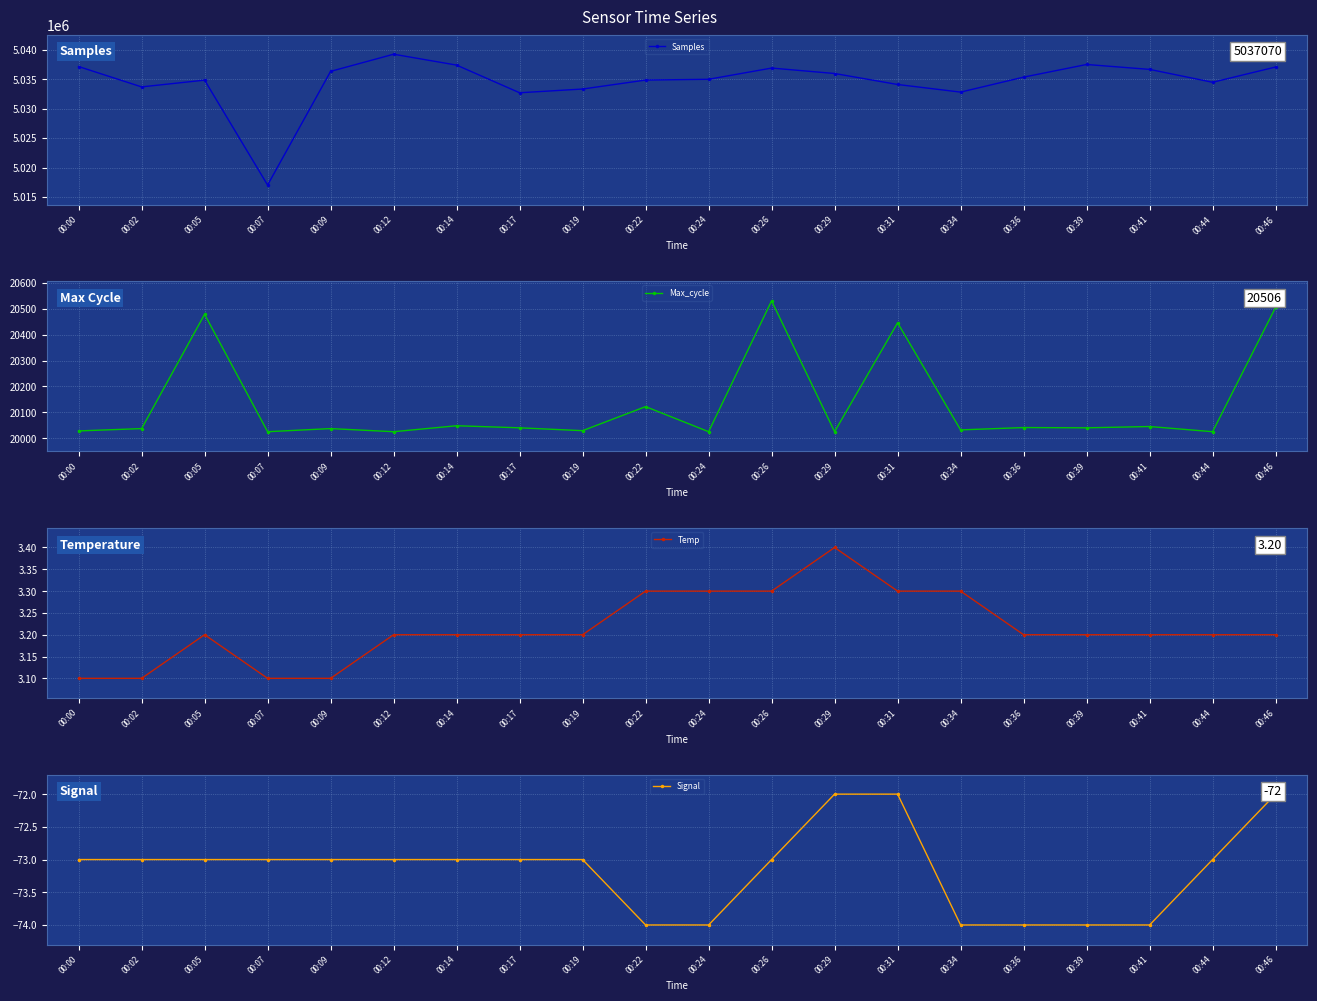

Is it true that Temp equals 5.6 at 00:22?

False